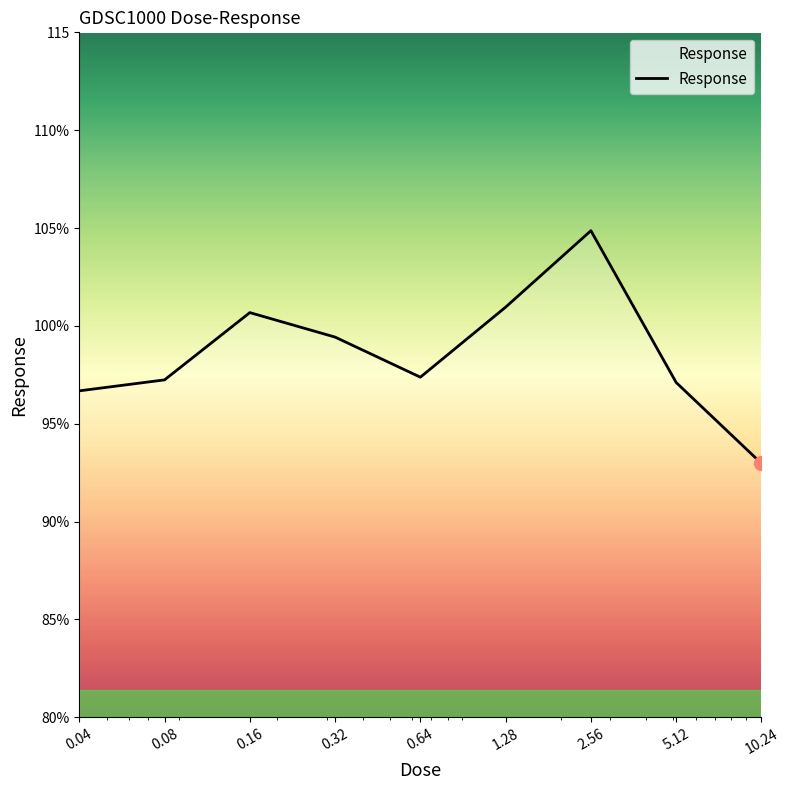

Rank the categories by value from lowest to highest.

10.24, 0.04, 5.12, 0.08, 0.64, 0.32, 0.16, 1.28, 2.56